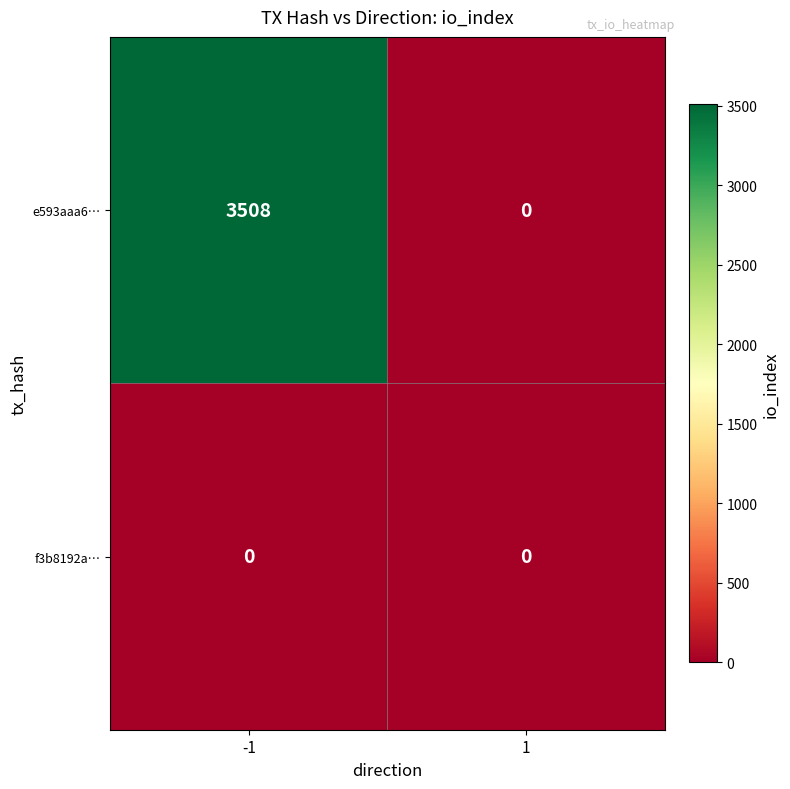

Between -1 and 1, which series saw the biggest shift?

e593aaa6…